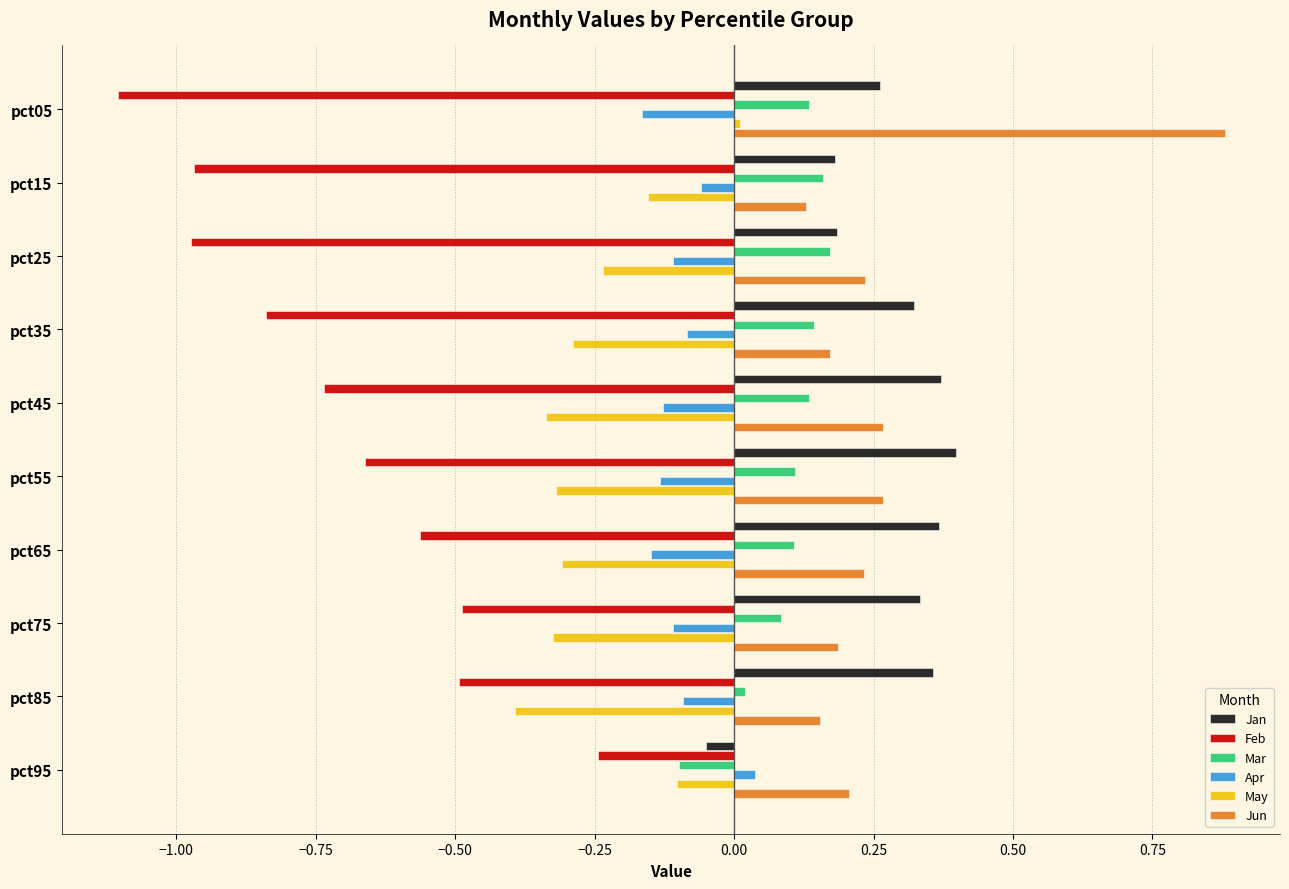

What is the sum of all Mar values?

1.0